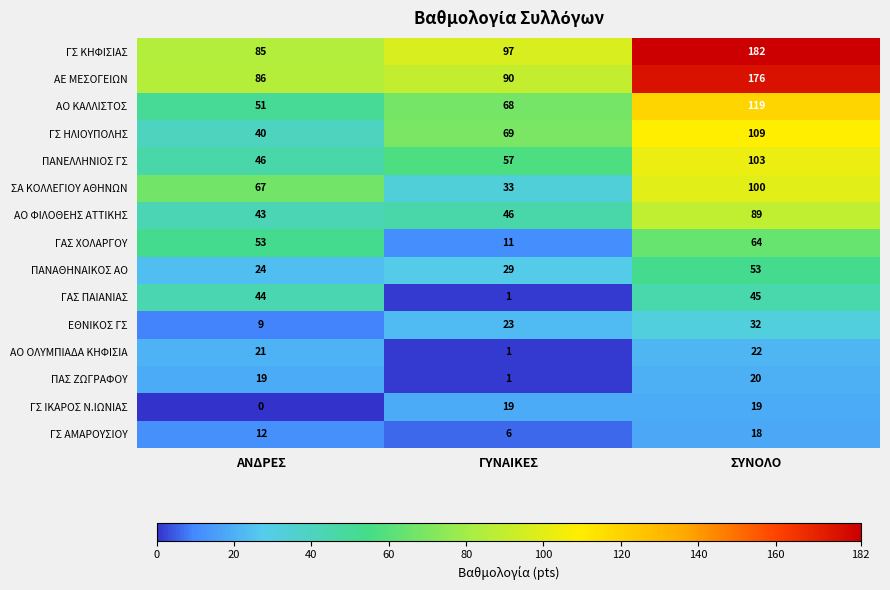

What is the approximate value of ΓΣ ΚΗΦΙΣΙΑΣ at ΓΥΝΑΙΚΕΣ?

97